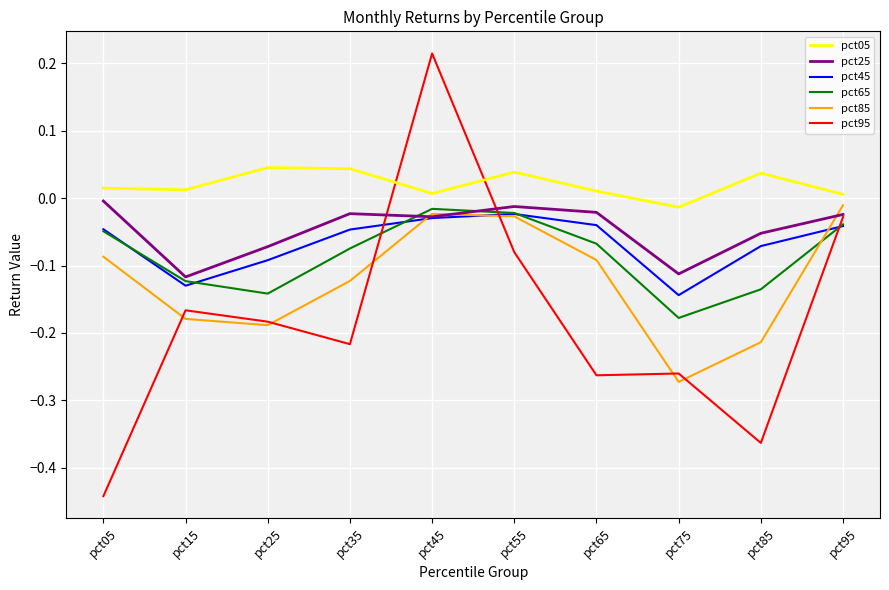

How many times do pct65 and pct25 cross each other?

2